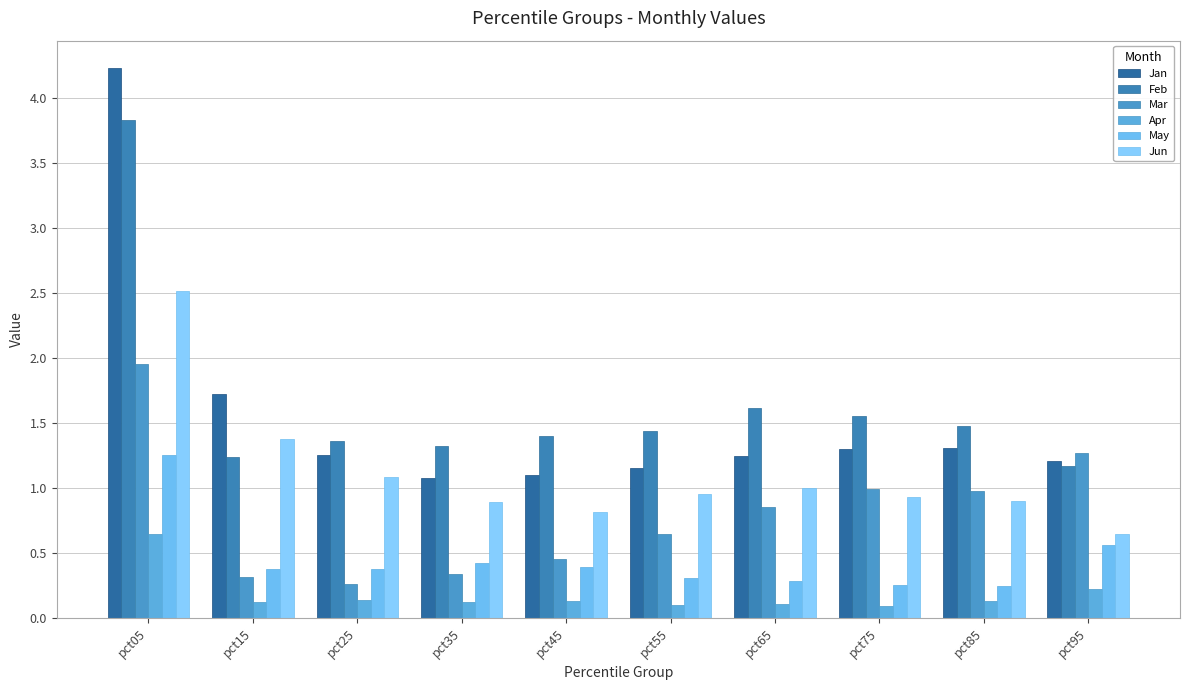

Which series changed the most between pct35 and pct55?

Mar